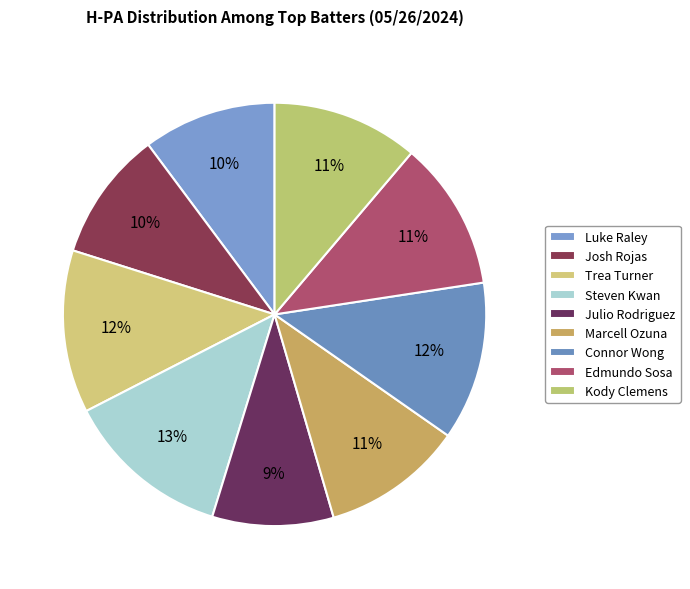

Which has a higher value, Josh Rojas or Julio Rodriguez?

Josh Rojas